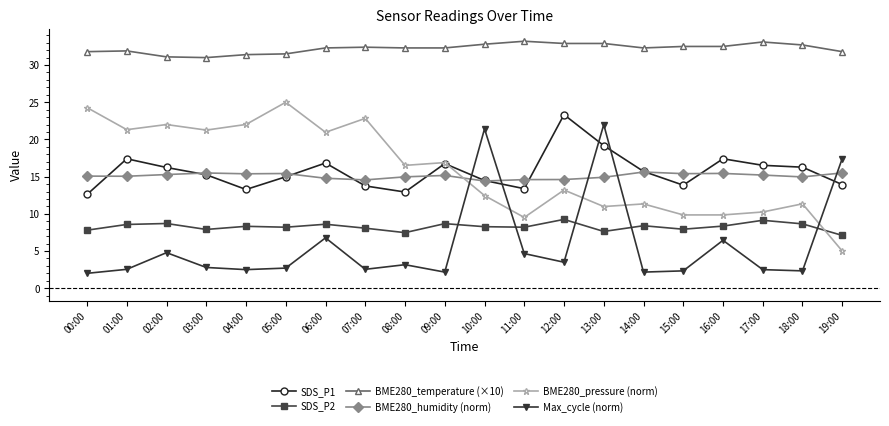

Is it true that BME280_pressure (norm) equals 5.5 at 17:00?

False